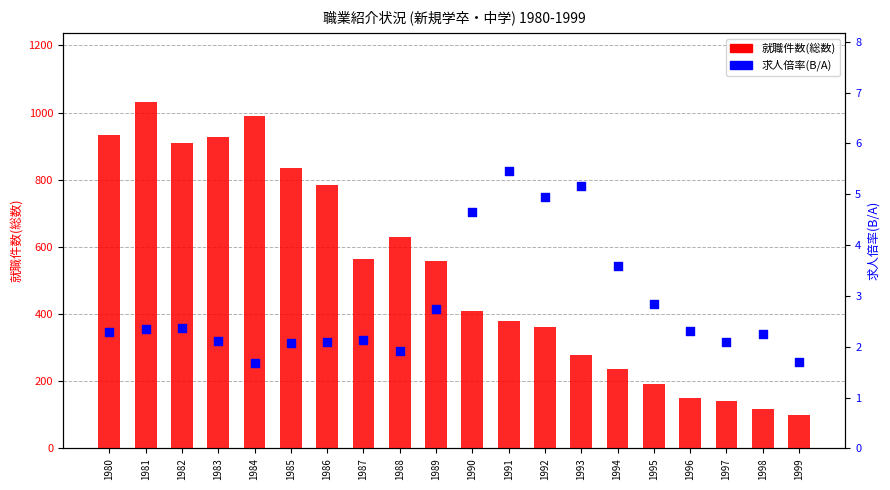

Which series has the largest total across all categories?

就職件数(総数)